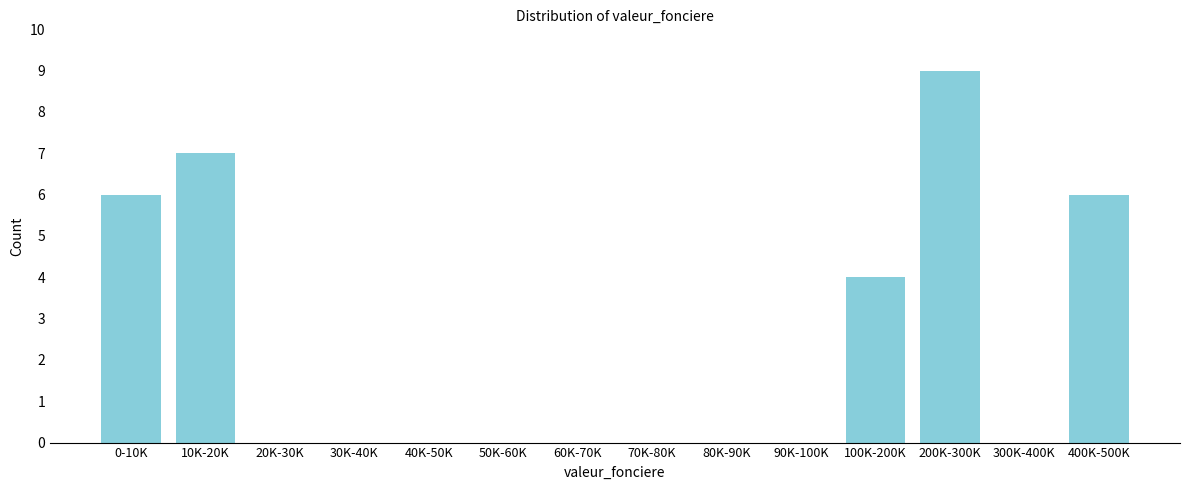

Reading left to right, list all the values displayed in this chart.

0-10K=6	10K-20K=7	20K-30K=0	30K-40K=0	40K-50K=0	50K-60K=0	60K-70K=0	70K-80K=0	80K-90K=0	90K-100K=0	100K-200K=4	200K-300K=9	300K-400K=0	400K-500K=6